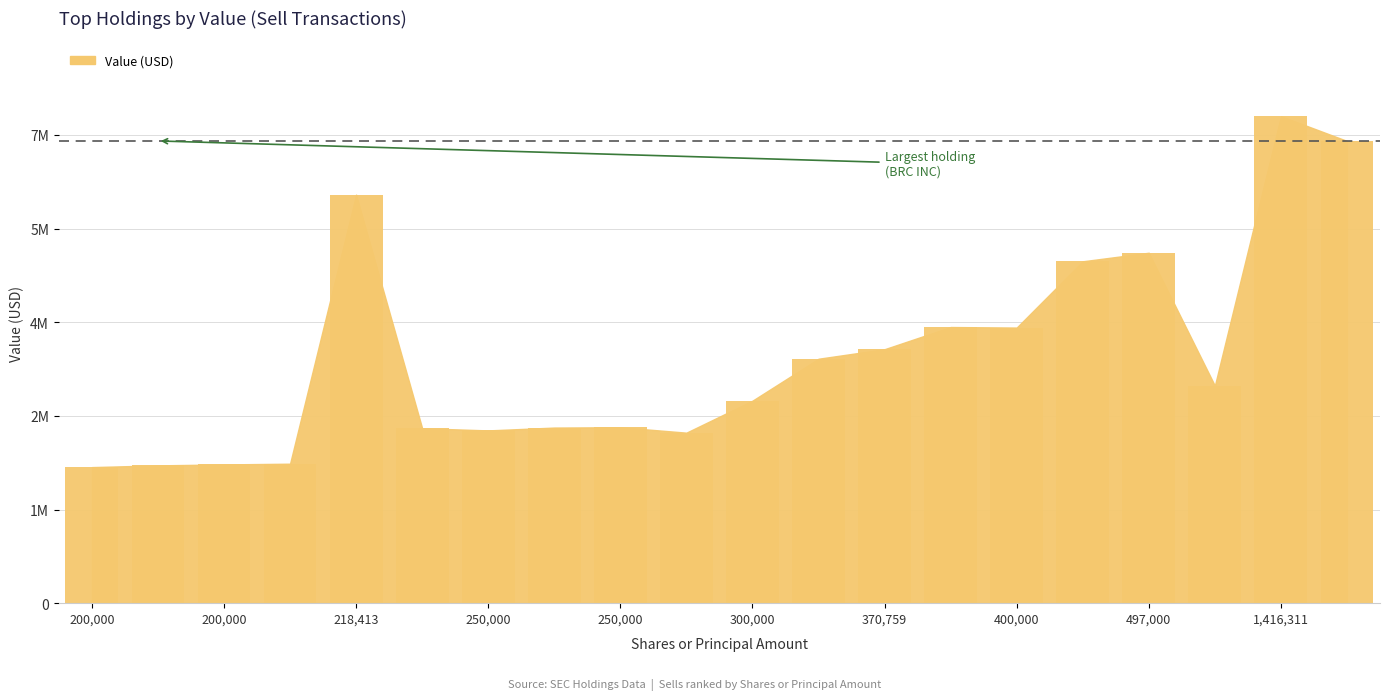

What is the minimum value shown in the chart?

2034000